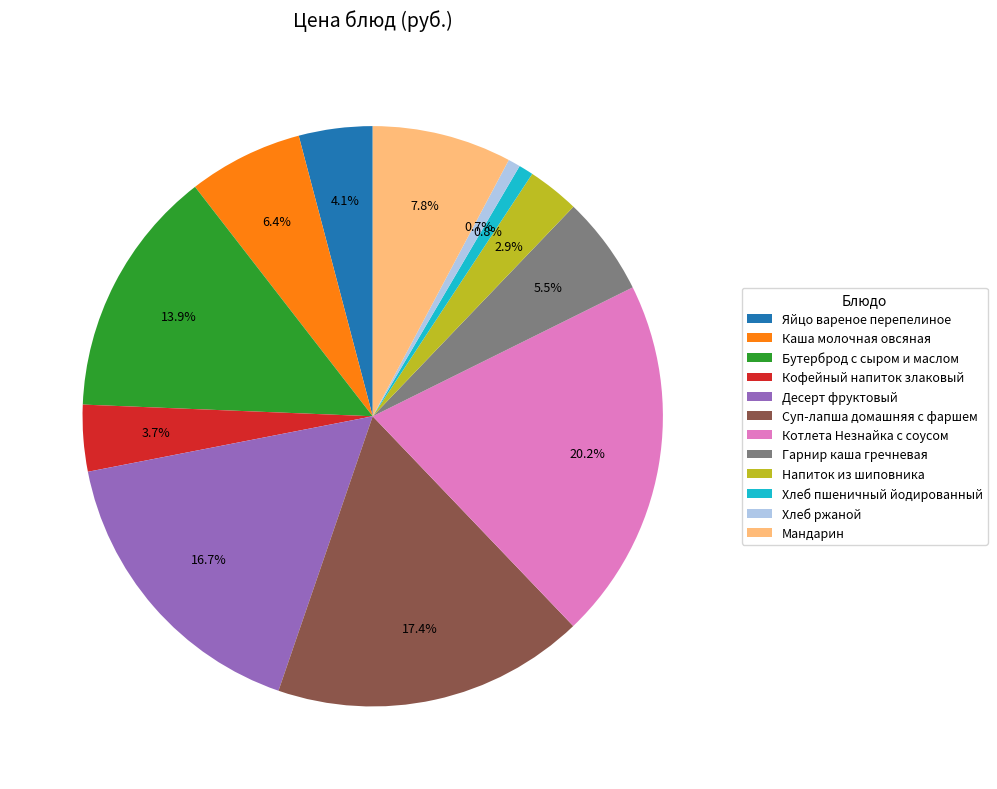

Do Мандарин and Каша молочная овсяная together represent more than half of the pie?

No